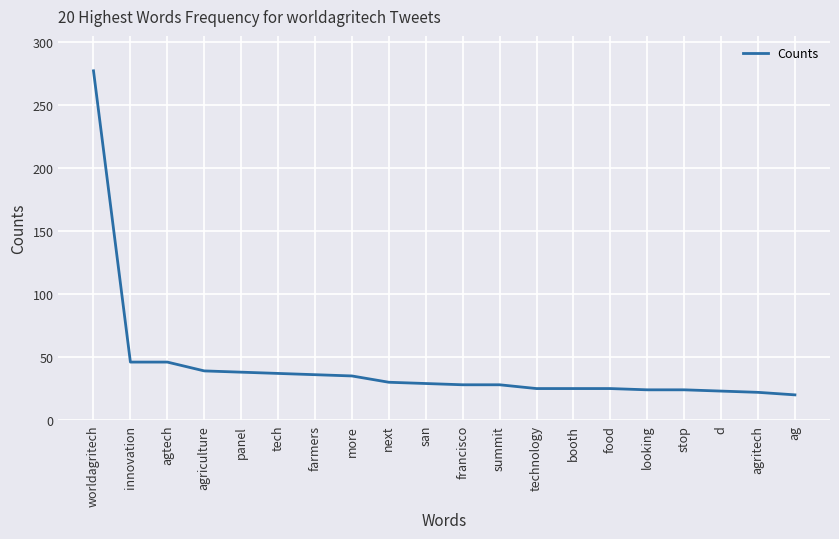

What is the difference between the maximum and second lowest values?

255